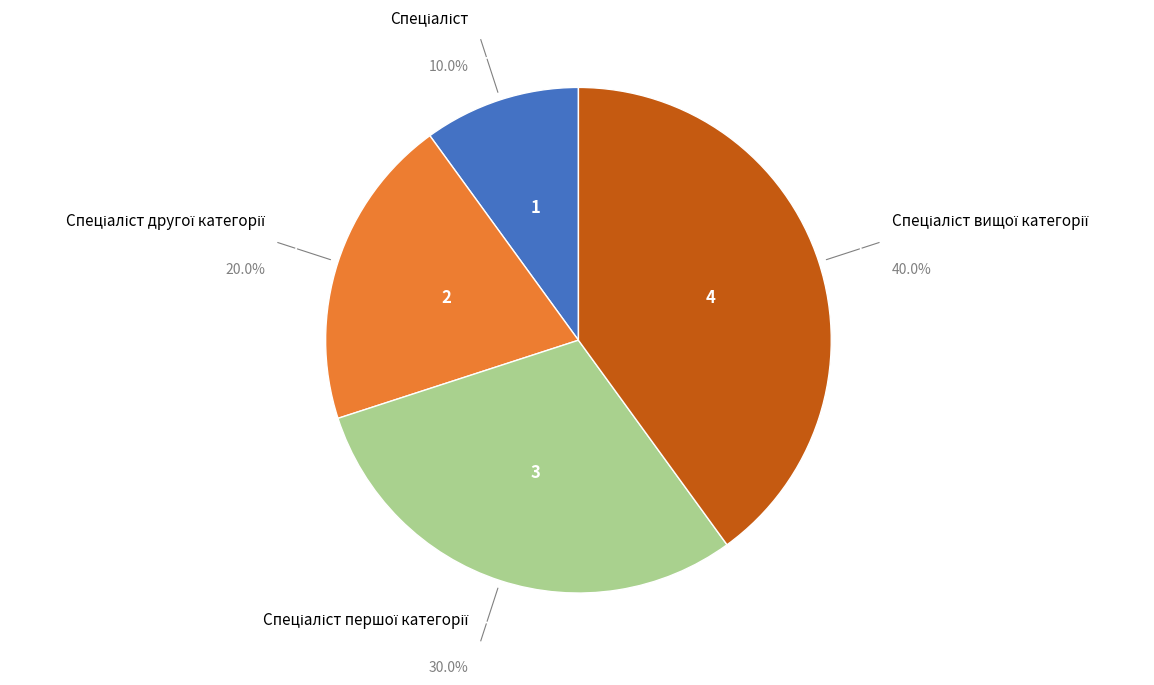

Is there a majority slice in this chart?

No